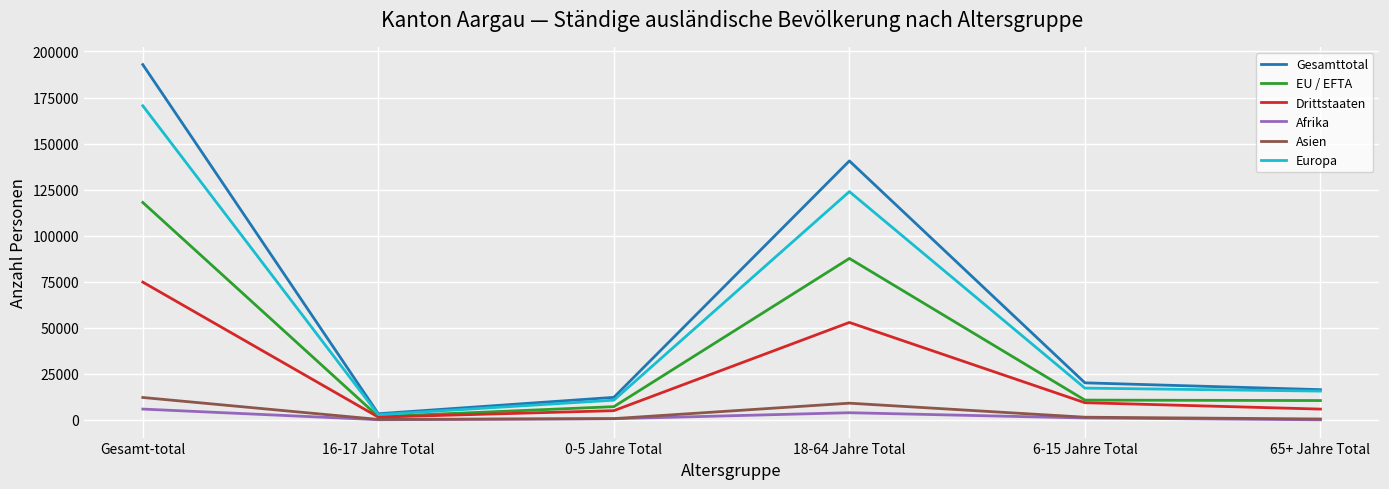

Which category has the highest value across all series?

Gesamt-total